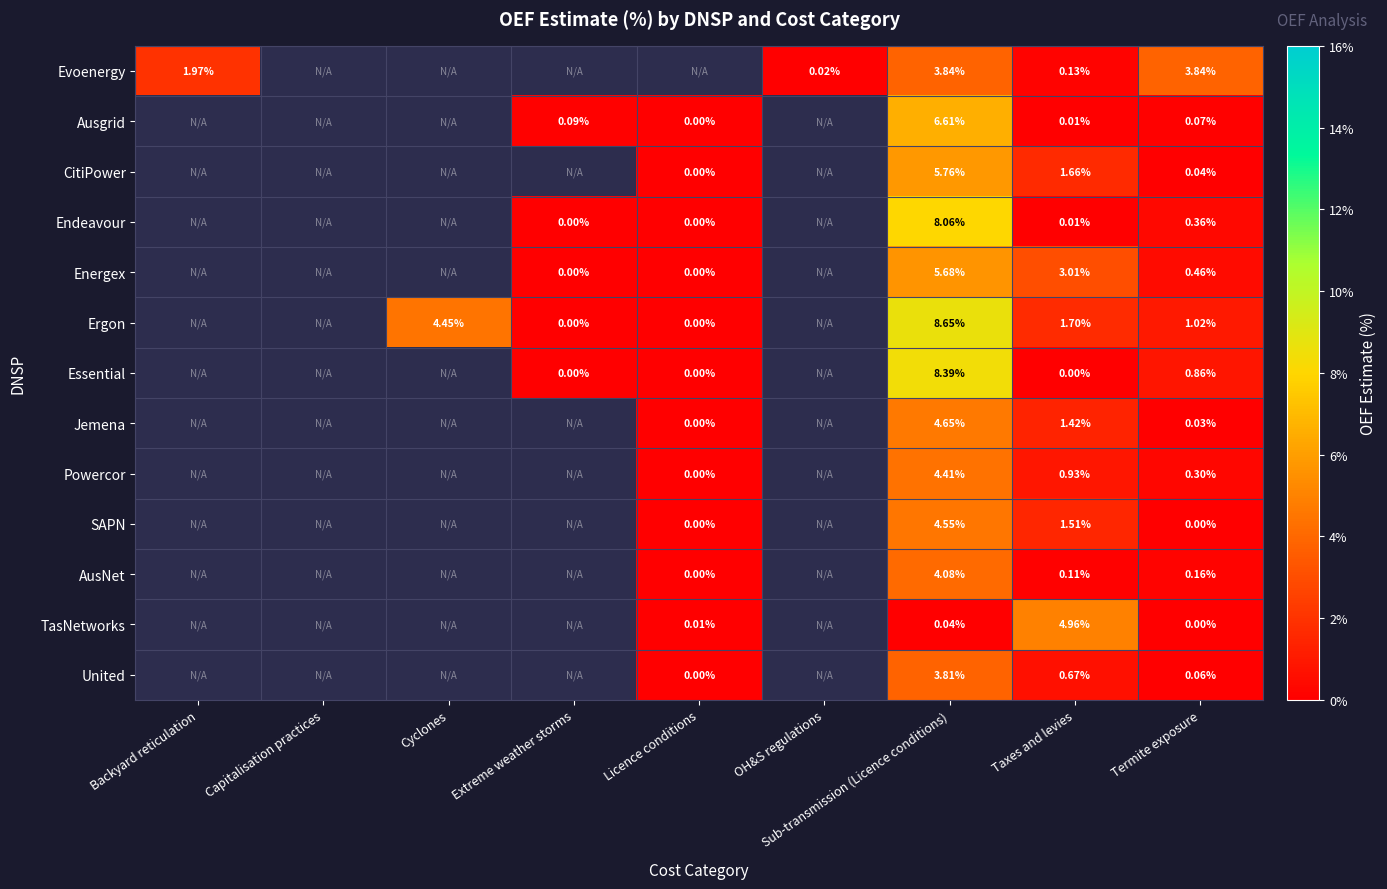

At which category is the sum across all series the highest?

Sub-transmission (Licence conditions)